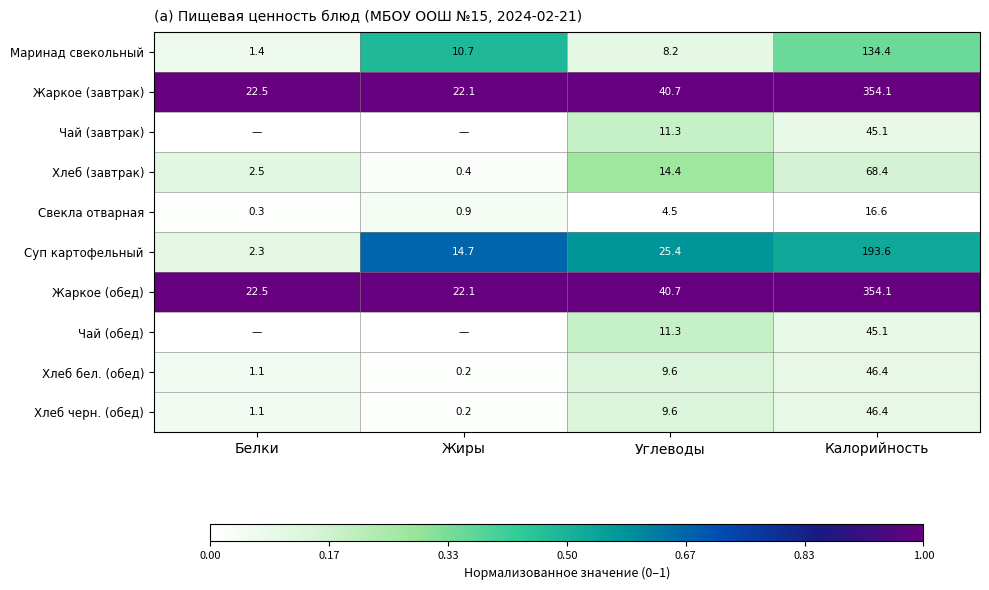

What is the maximum value for Жаркое (завтрак)?

354.1